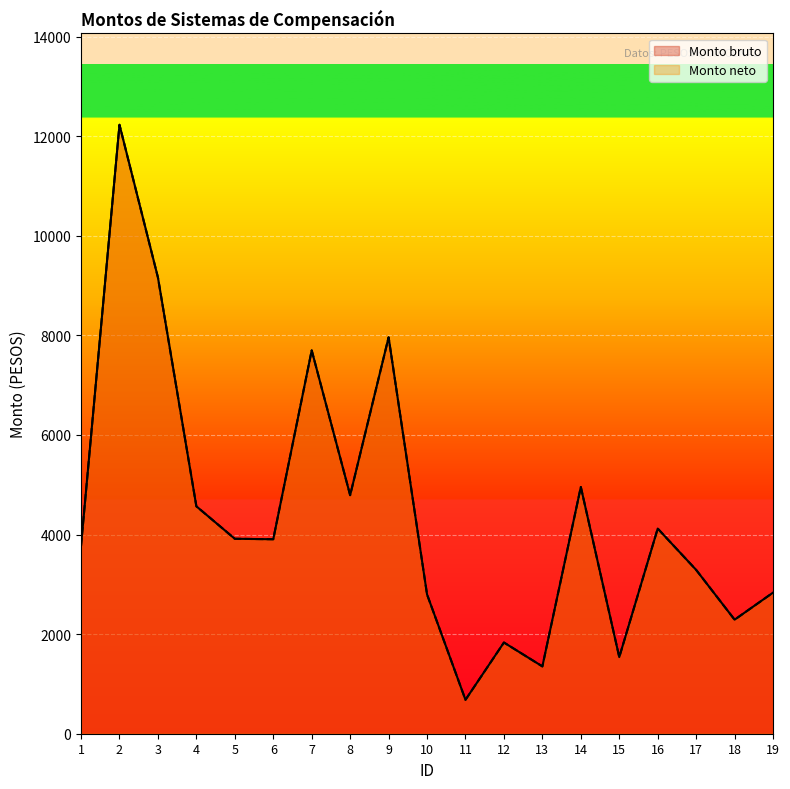

What is the highest value of the Monto neto series?

12229.1